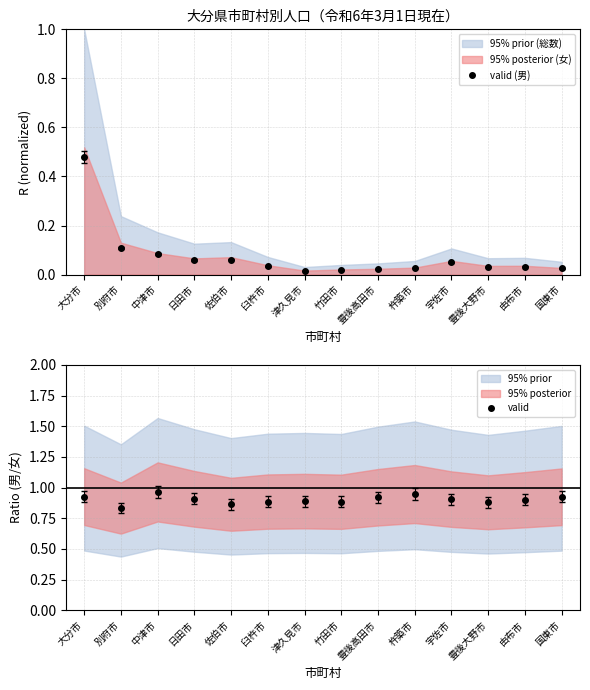

What is the label of the 7th point from the right?

竹田市